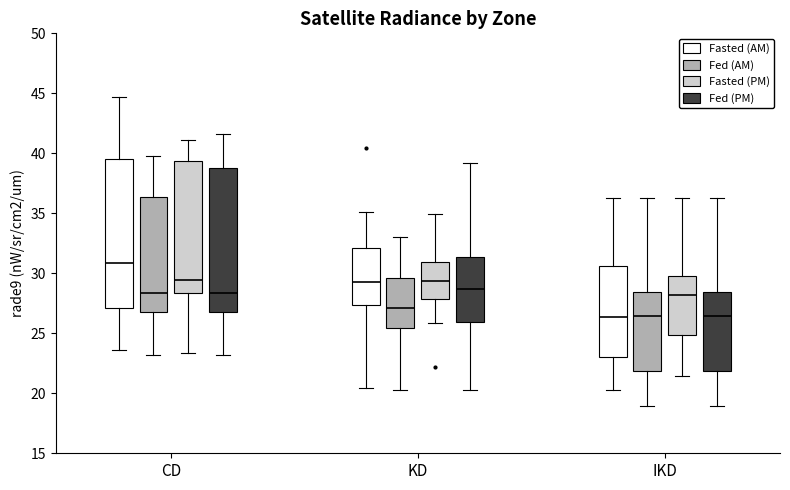

Reading left to right, read every box against the y-axis: the position of its median line, the range the box covers, and the ends of its whiskers. The values are not printed on the chart, so give them approximately, as read against the axis.

CD (Fasted (AM)): median 31.0, box 27.0 to 39.5, whiskers 23.5 to 44.5
CD (Fed (AM)): median 28.5, box 26.5 to 36.5, whiskers 23.0 to 40.0
CD (Fasted (PM)): median 29.5, box 28.5 to 39.5, whiskers 23.5 to 41.0
CD (Fed (PM)): median 28.5, box 27.0 to 39.0, whiskers 23.0 to 41.5
KD (Fasted (AM)): median 29.5, box 27.5 to 32.0, whiskers 20.5 to 35.0
KD (Fed (AM)): median 27.0, box 25.5 to 29.5, whiskers 20.5 to 33.0
KD (Fasted (PM)): median 29.5, box 28.0 to 31.0, whiskers 26.0 to 35.0
KD (Fed (PM)): median 28.5, box 26.0 to 31.5, whiskers 20.5 to 39.0
IKD (Fasted (AM)): median 26.5, box 23.0 to 30.5, whiskers 20.5 to 36.5
IKD (Fed (AM)): median 26.5, box 22.0 to 28.5, whiskers 19.0 to 36.5
IKD (Fasted (PM)): median 28.0, box 25.0 to 30.0, whiskers 21.5 to 36.5
IKD (Fed (PM)): median 26.5, box 22.0 to 28.5, whiskers 19.0 to 36.5